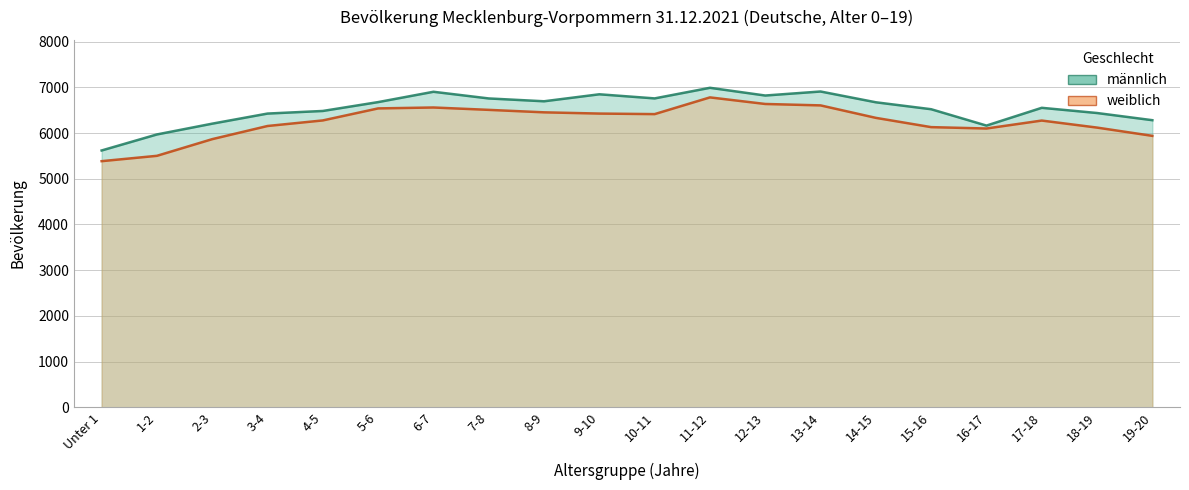

Read the weiblich (Linie) value at 14-15.

6334